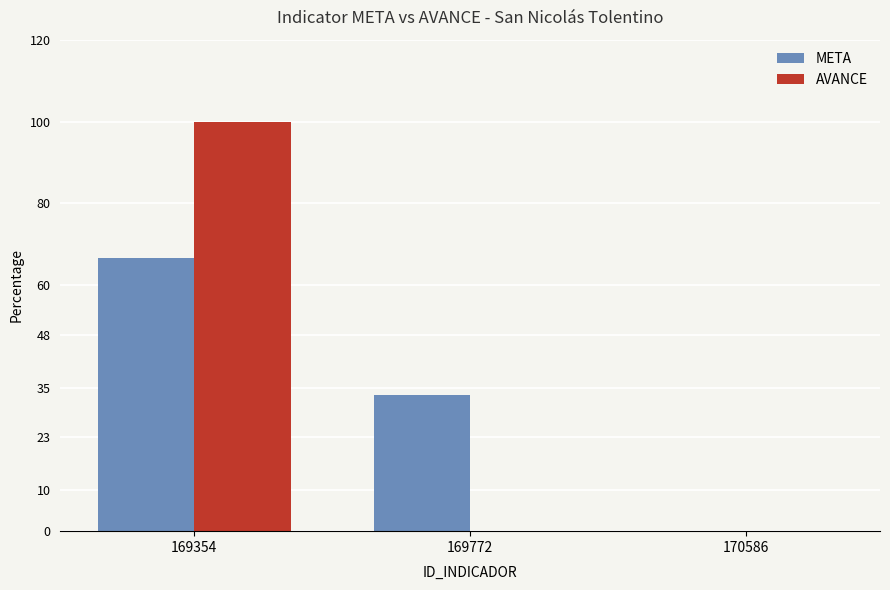

Reading left to right, list all the values displayed in this chart.

META: 66.7	33.3	0.0
AVANCE: 100.0	0.0	0.0